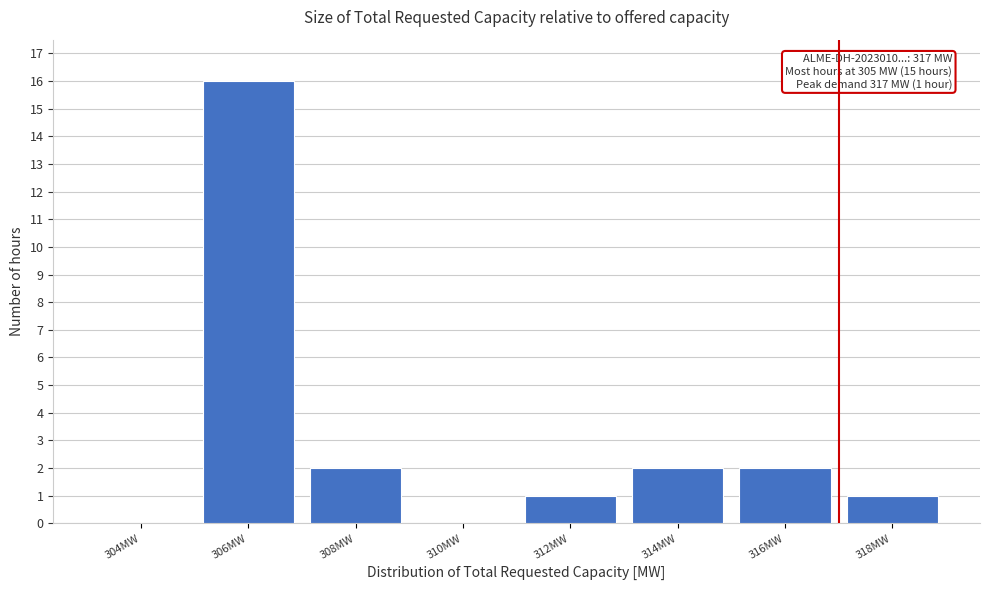

Which range on the x-axis has the tallest bar?

305 to 307